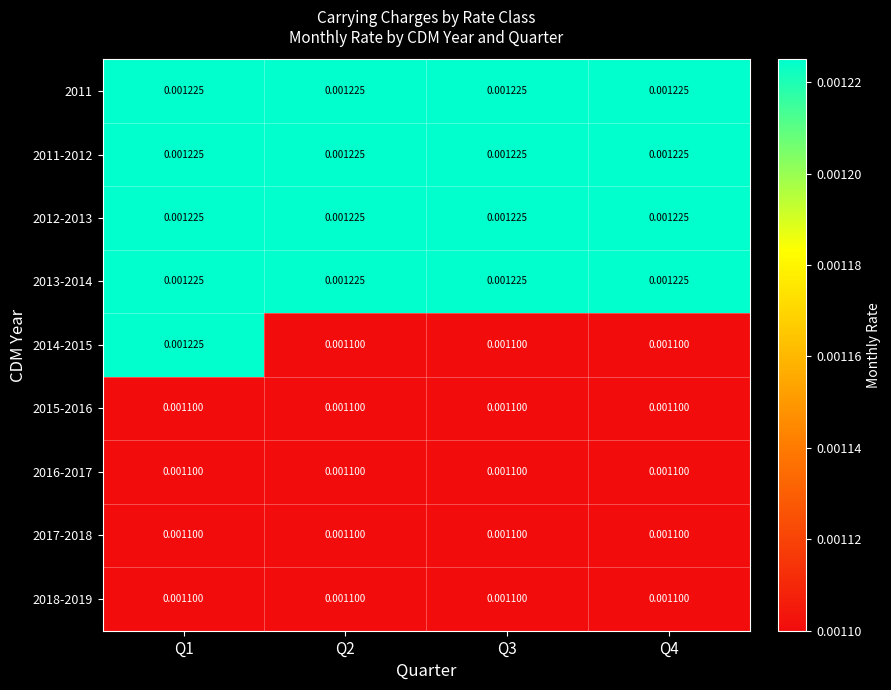

How many distinct data groups are displayed?

9